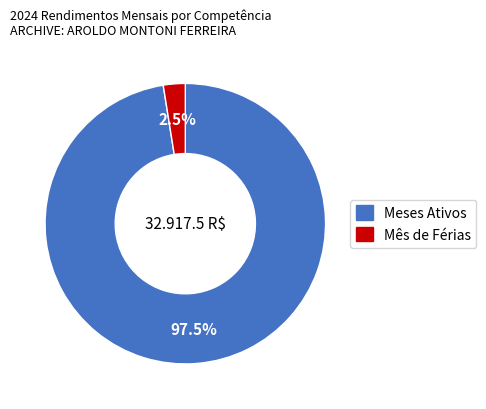

Does any single category account for the majority?

Yes